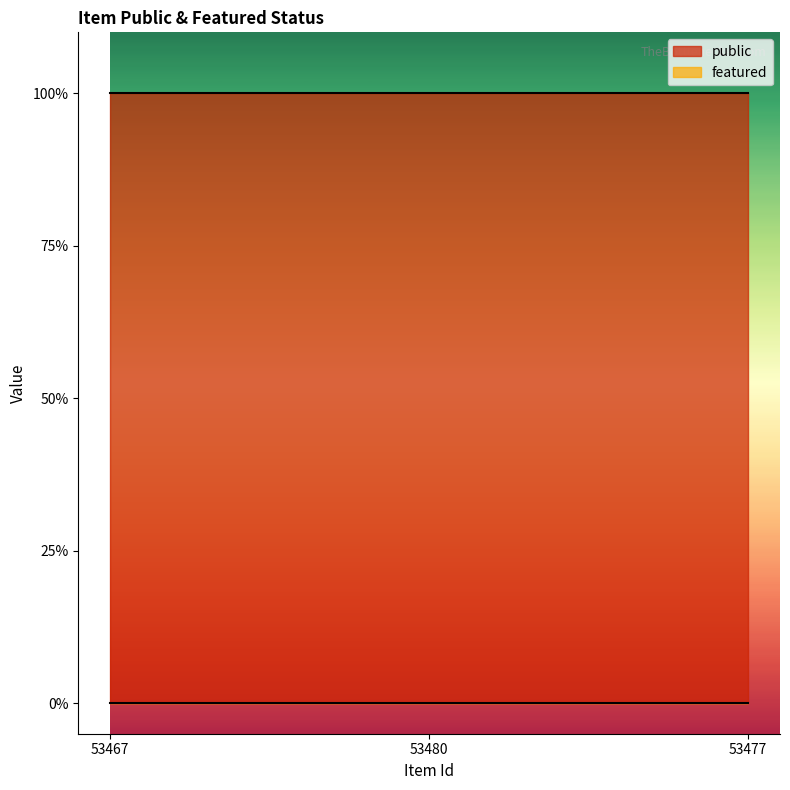

What is the label of the 1st point from the right?

53477